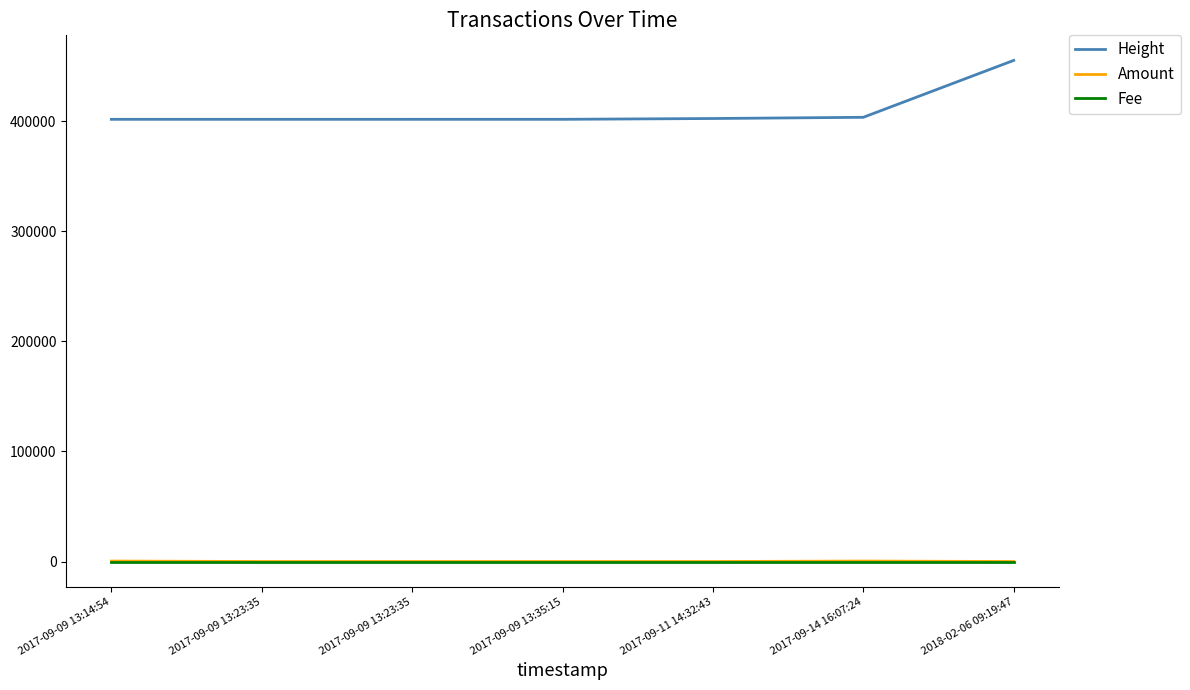

At which category is the sum across all series the highest?

2018-02-06 09:19:47